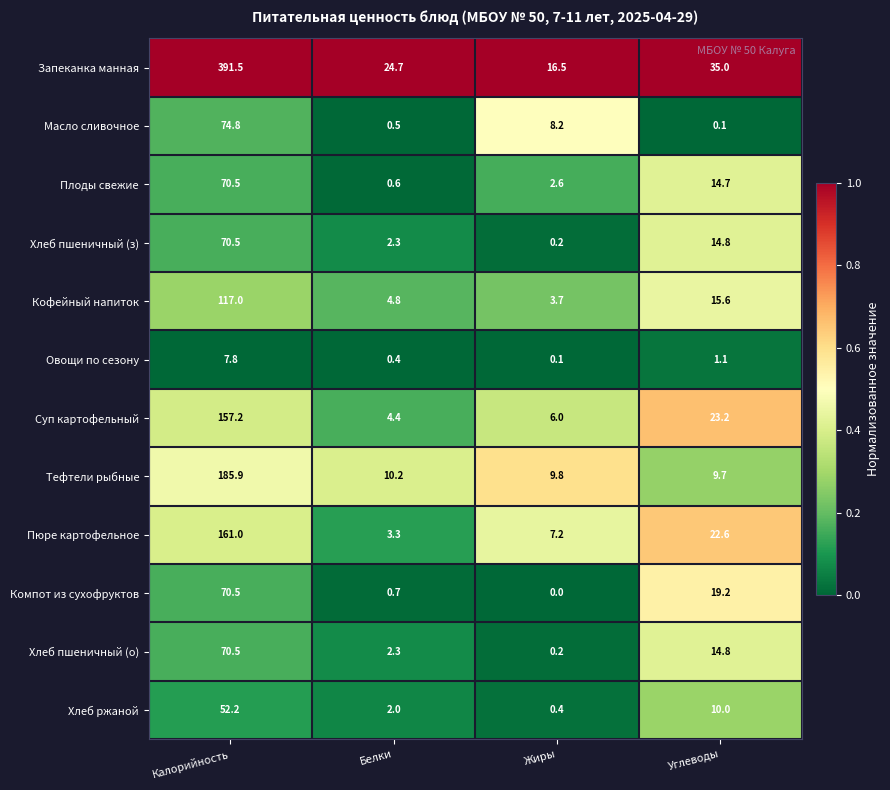

How many data points in Запеканка манная are less than 35?

2